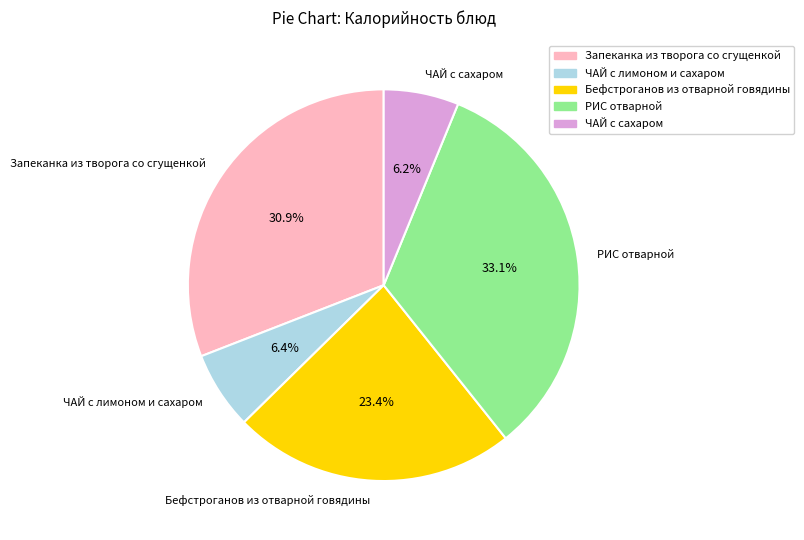

Does Бефстроганов из отварной говядины account for over 50% of the chart?

No